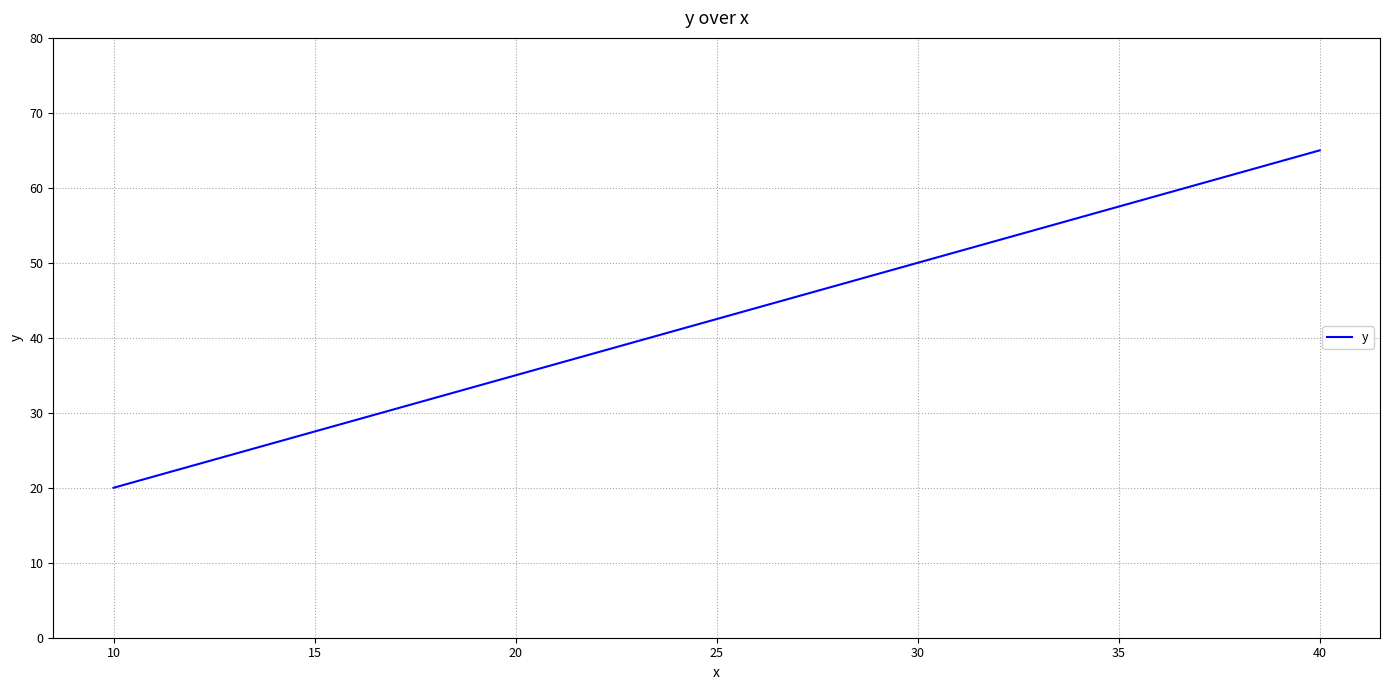

At which category does the chart reach its minimum across all series?

10